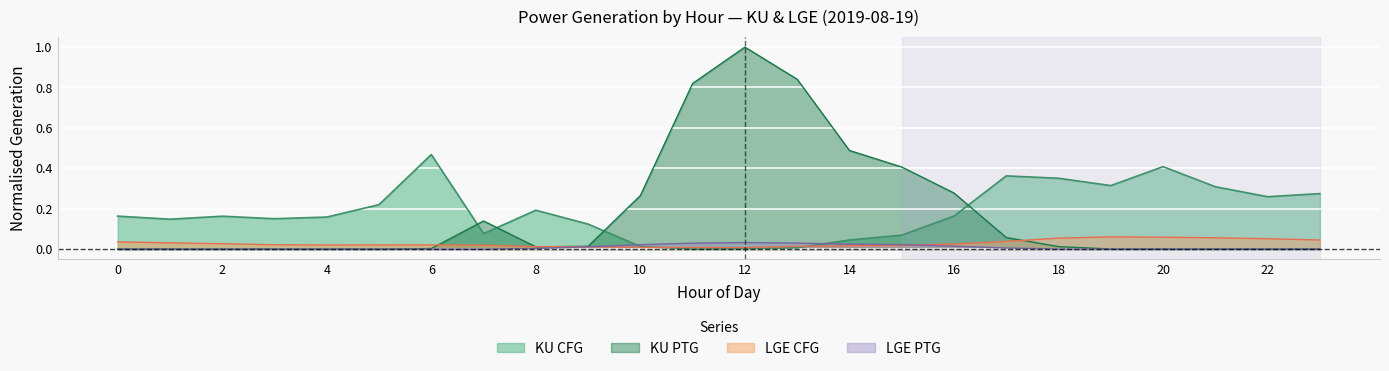

How many intersections are there between KU PTG and KU CFG?

4